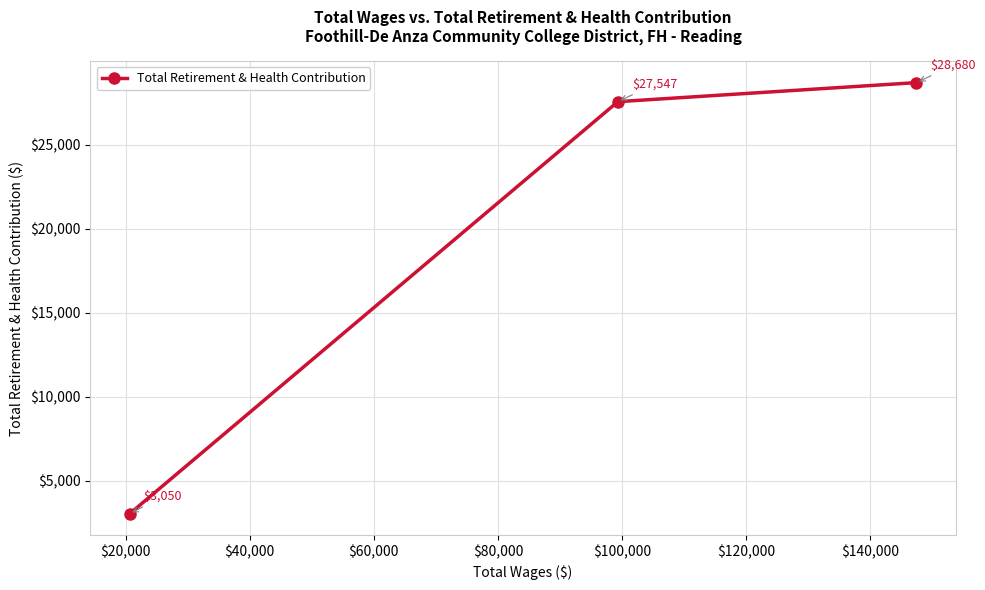

What is the value of the 3rd point from the left?

28680